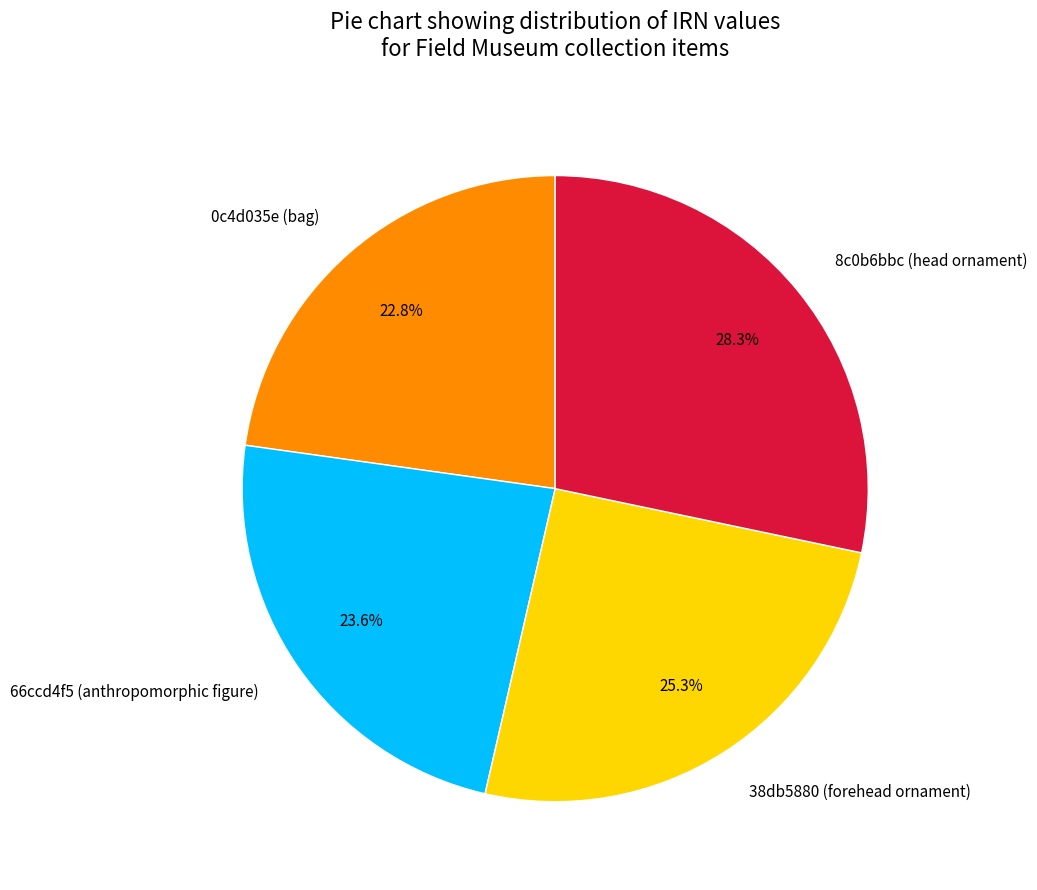

Does 8c0b6bbc (head ornament) represent more than half of the total?

No